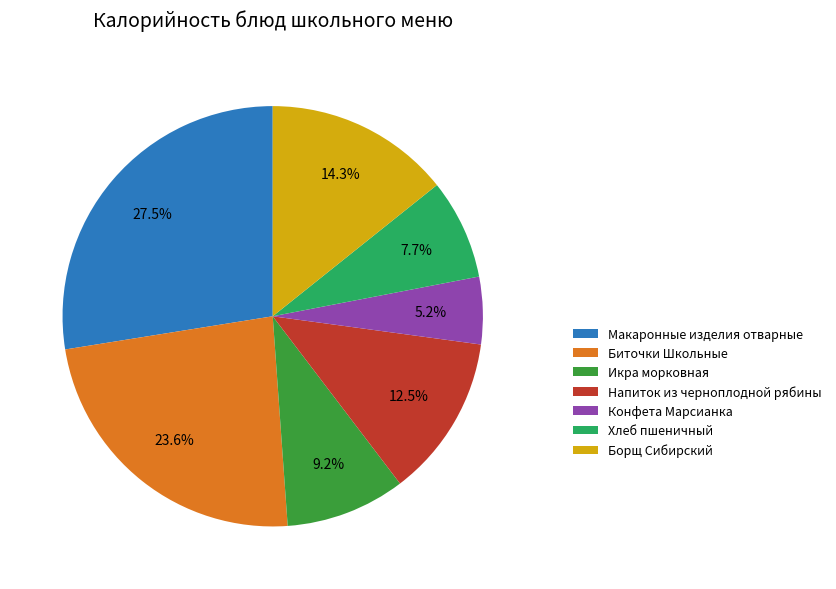

Which has a higher value, Биточки Школьные or Напиток из черноплодной рябины?

Биточки Школьные